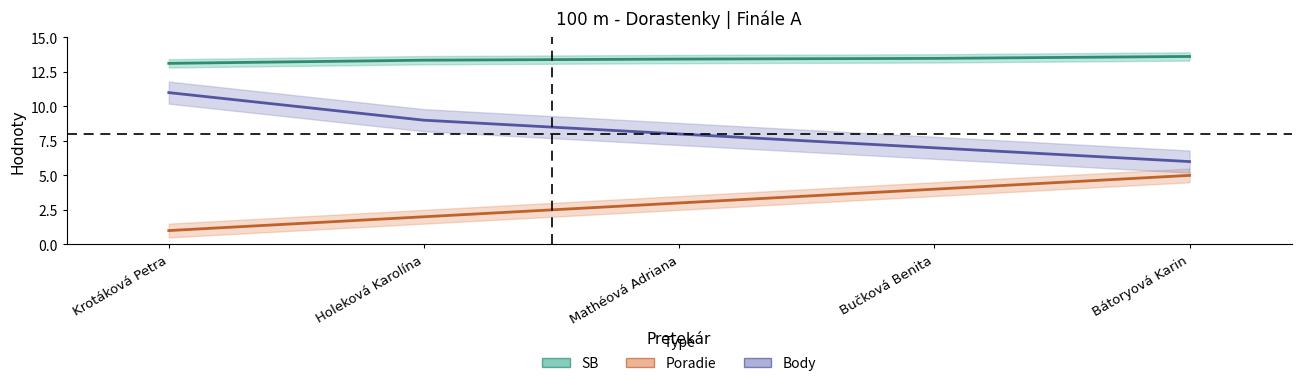

Which category has the highest value in the Body series?

Krotáková Petra